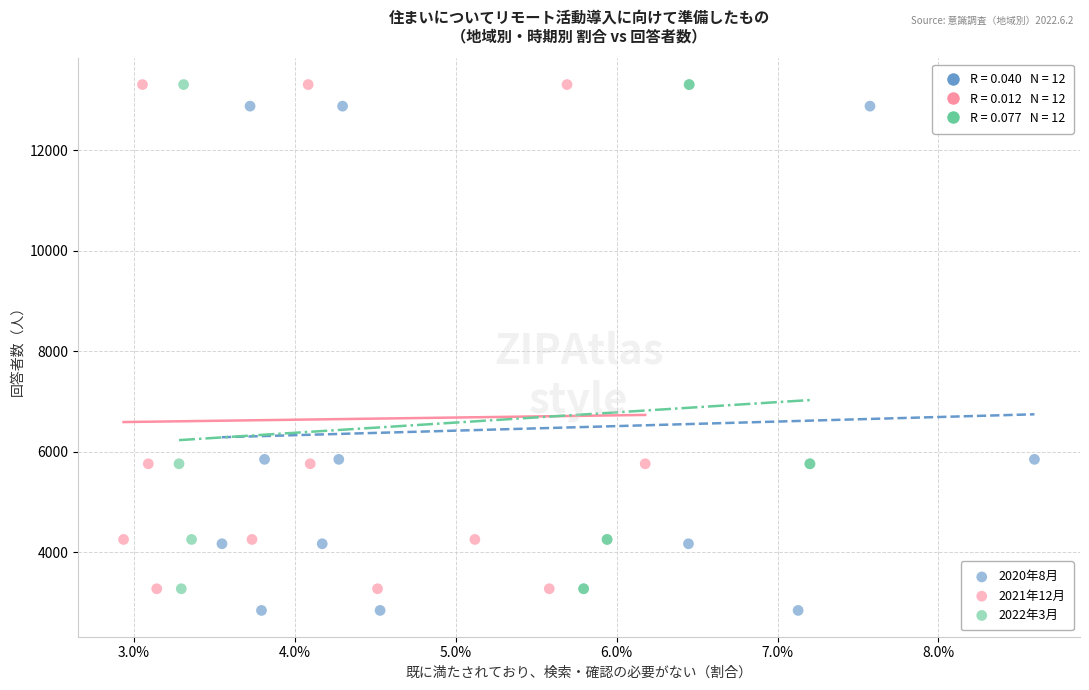

Which series has the widest spread of Y values?

2020年8月